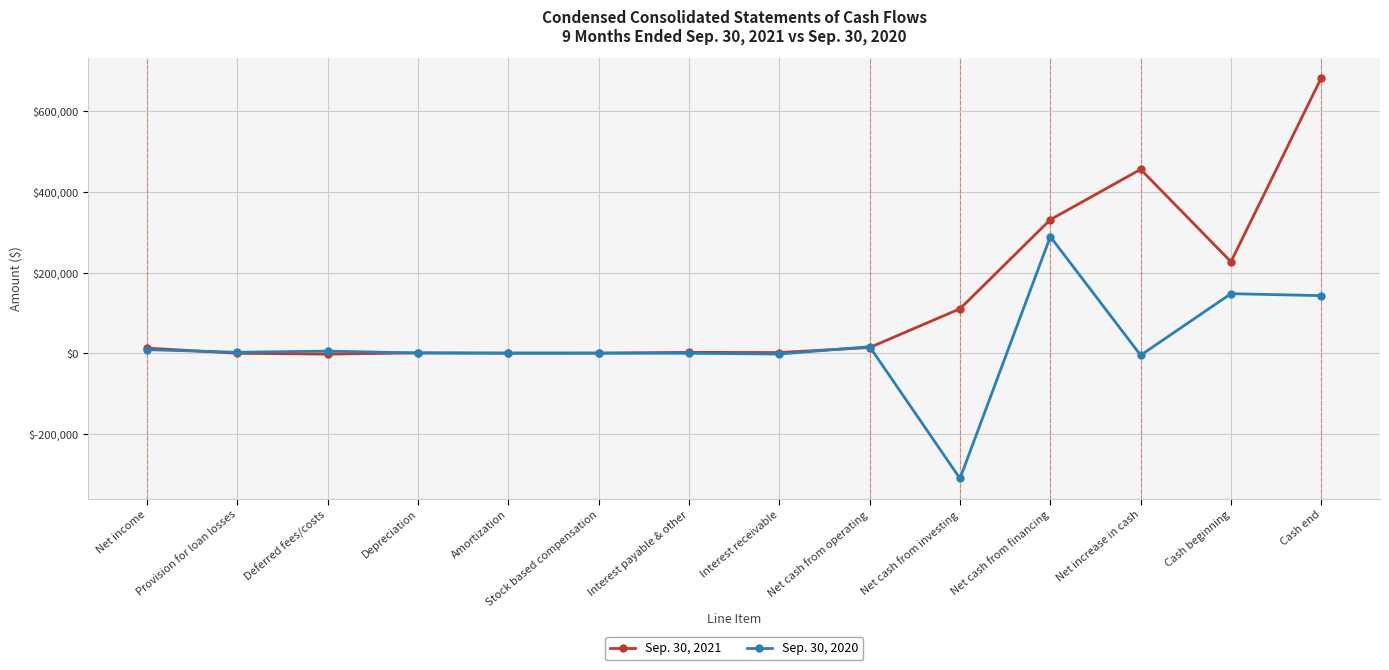

What is the average value of the Sep. 30, 2021 series?

131179